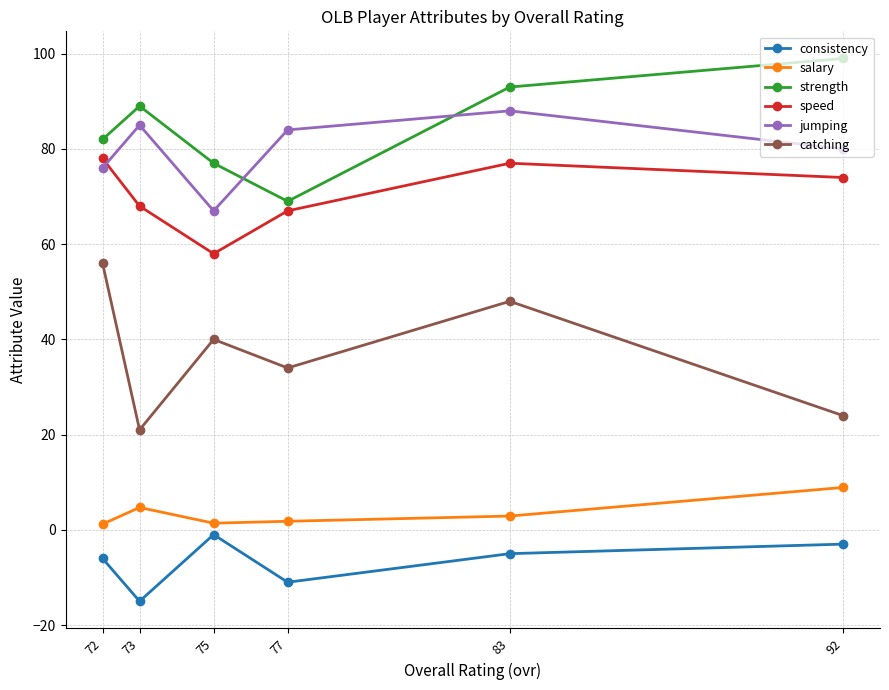

True or false: speed has a value of 74.0 at 92.

True